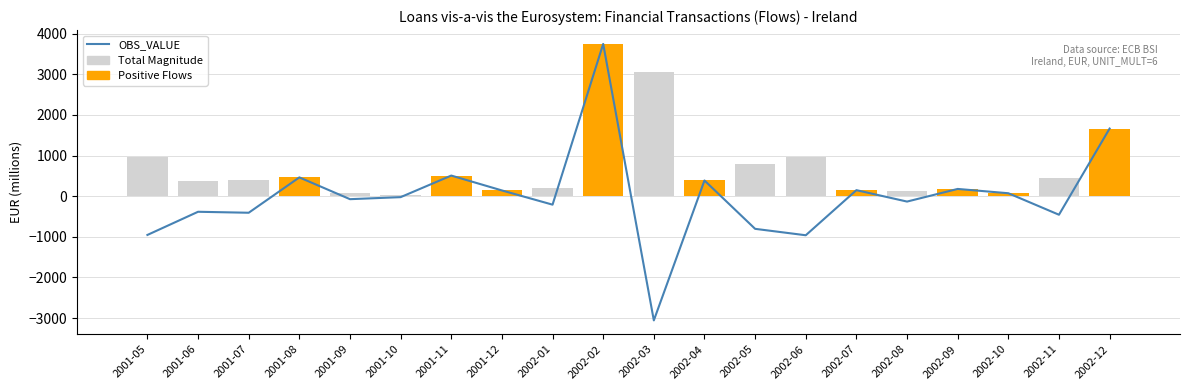

How many data points does each series have?

20